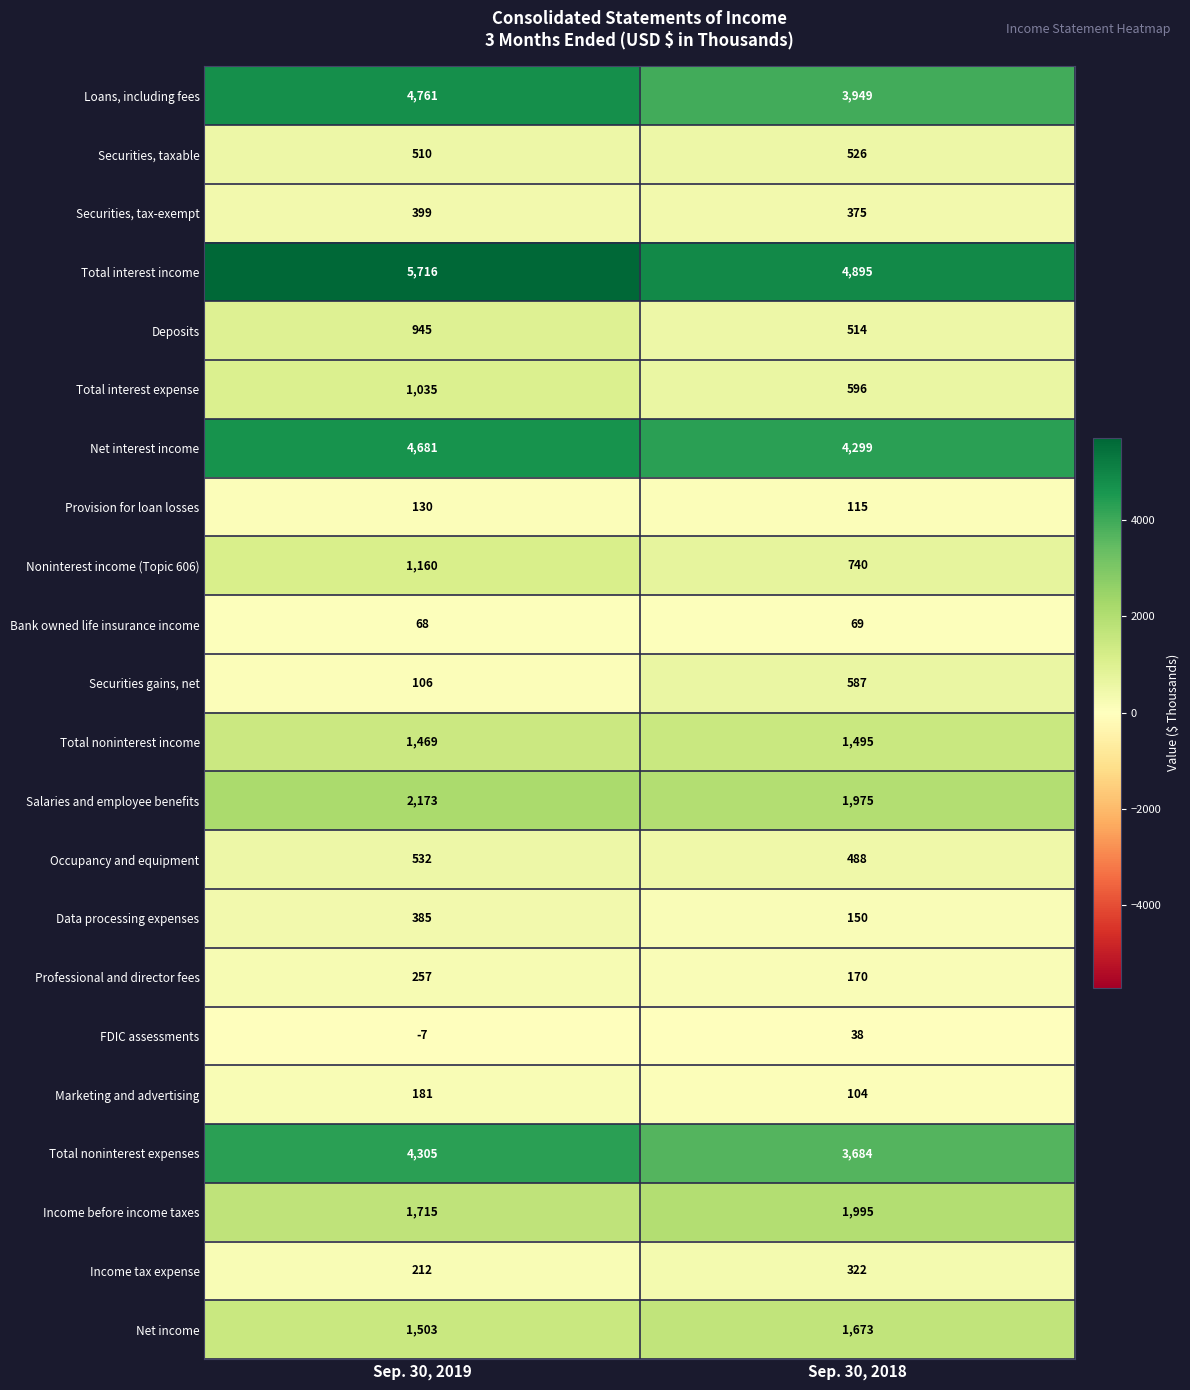

What is the difference between the highest and lowest values at Sep. 30, 2019?

5723